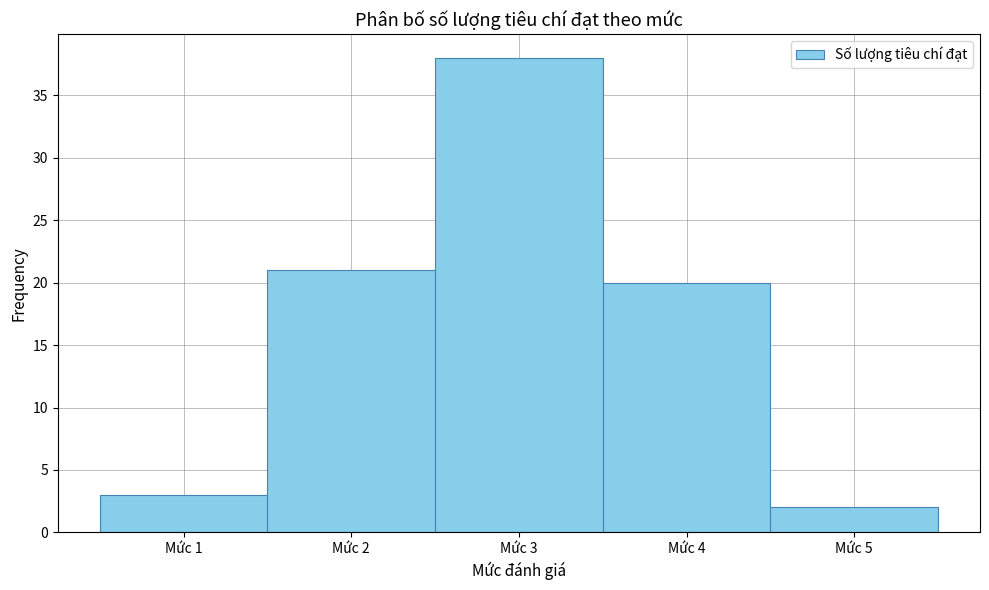

What is the height of the bar covering 4.5 to 5.5 on the x-axis? The values are not printed on the chart, so give them approximately, as read against the axis.

2